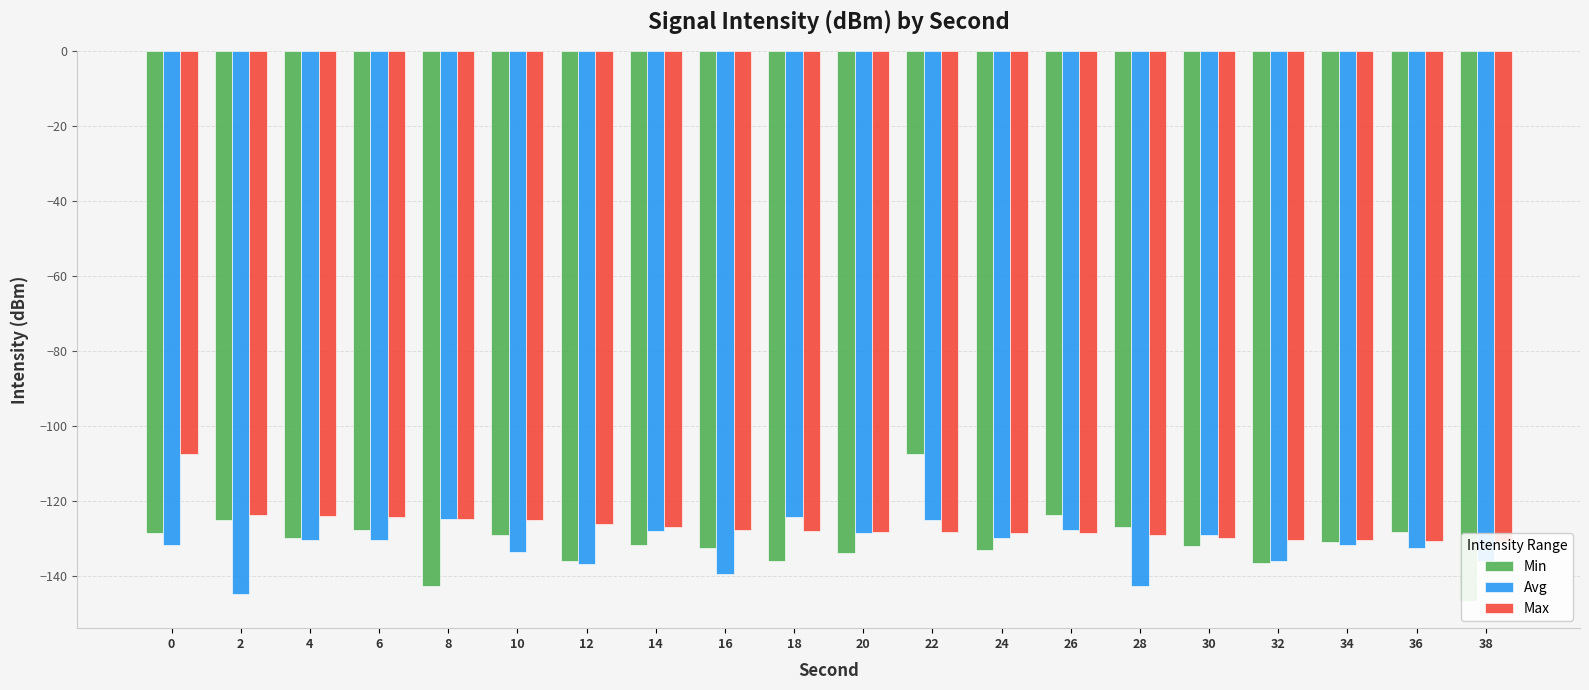

How many data points in Min are above -131?

9